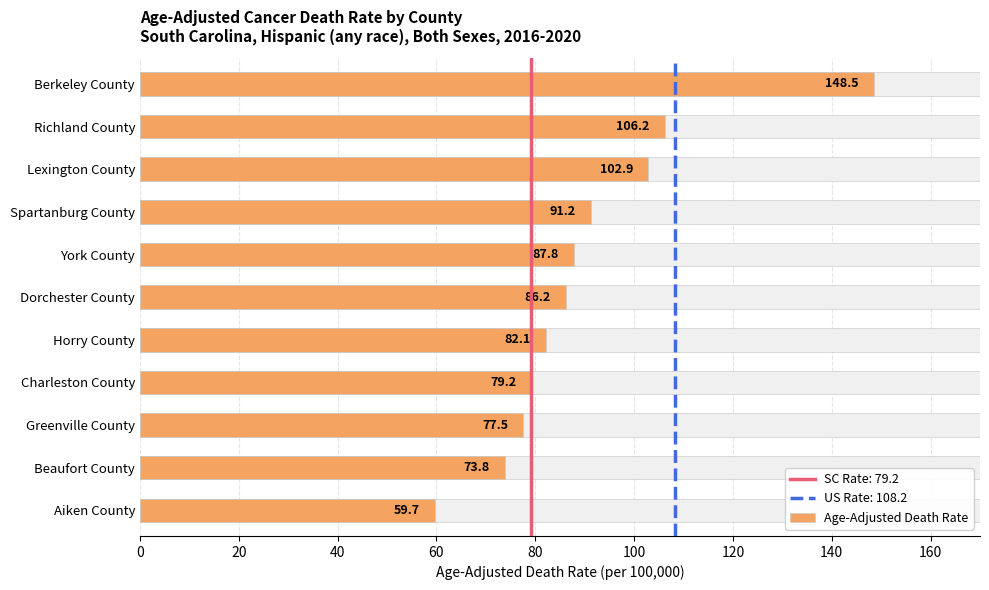

The value at Berkeley County is 148.5. True or false?

True